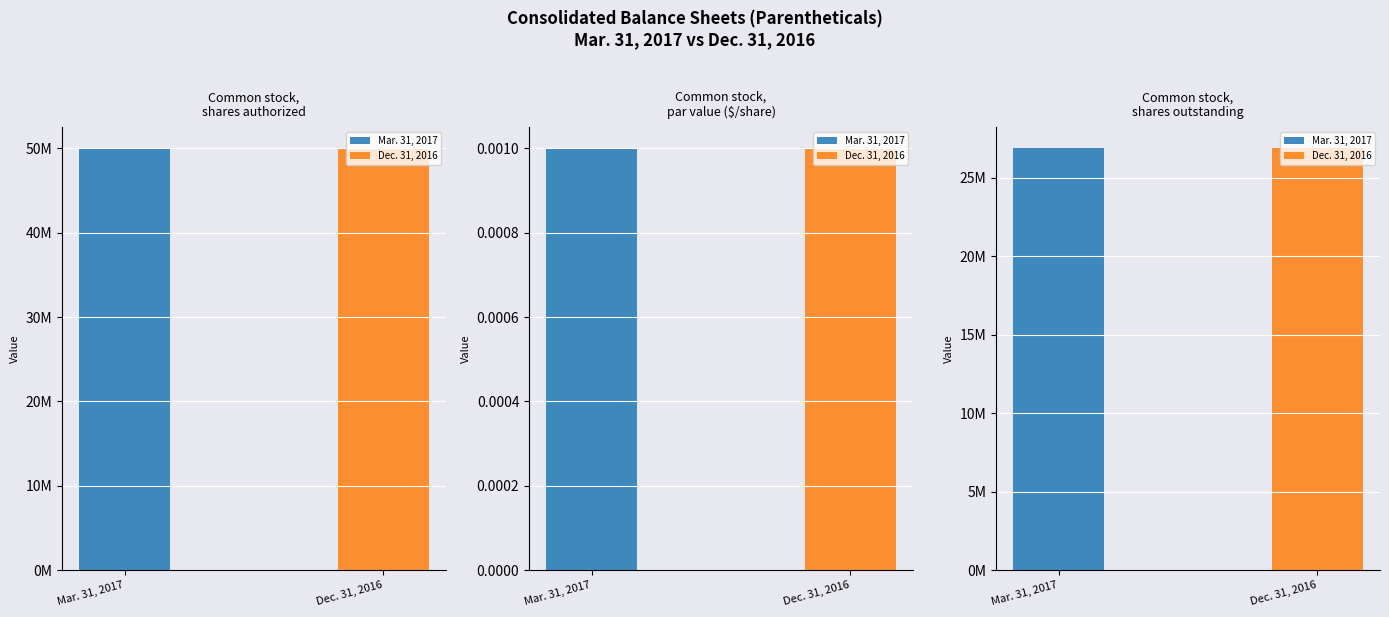

What are all the series names shown in the legend?

Mar. 31, 2017, Dec. 31, 2016